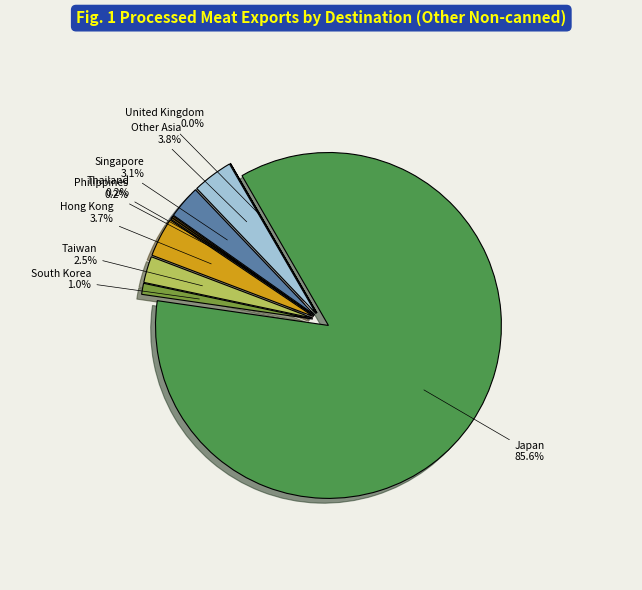

True or false: Thailand accounts for 9% of the total.

False